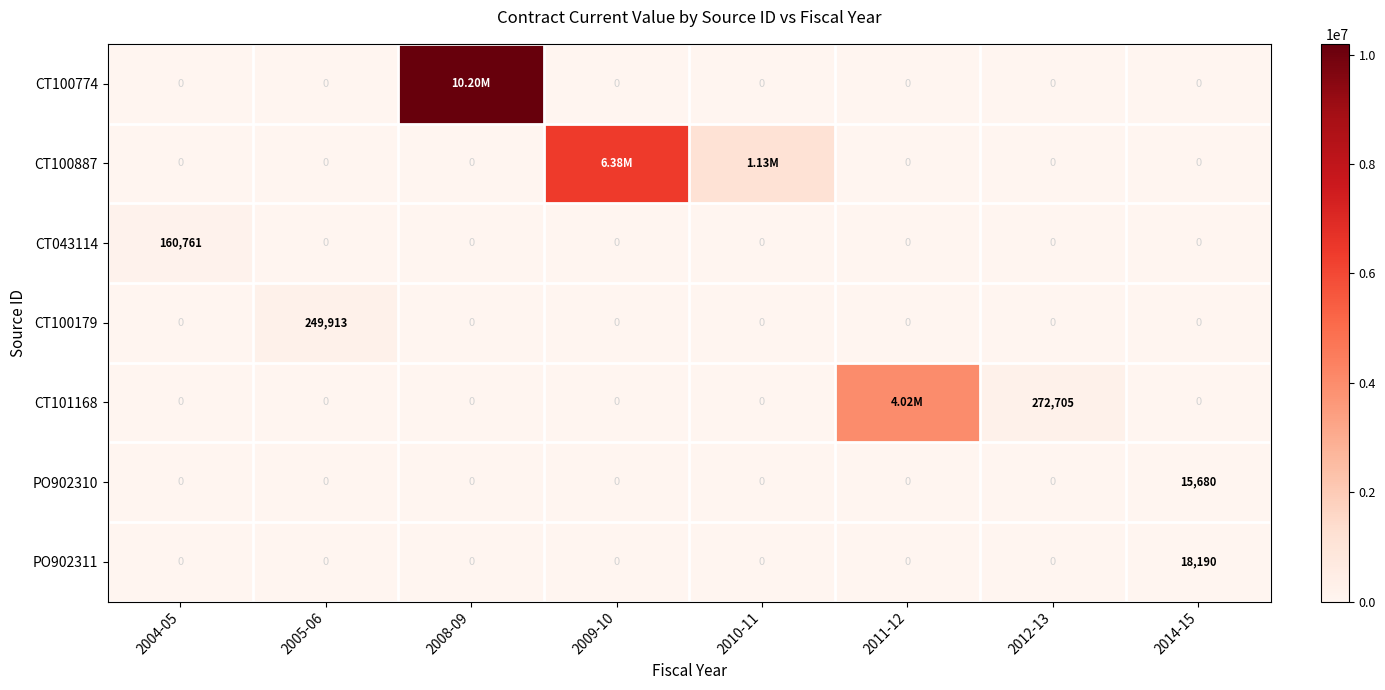

Is it true that CT100774 equals -6539499.7 at 2011-12?

False